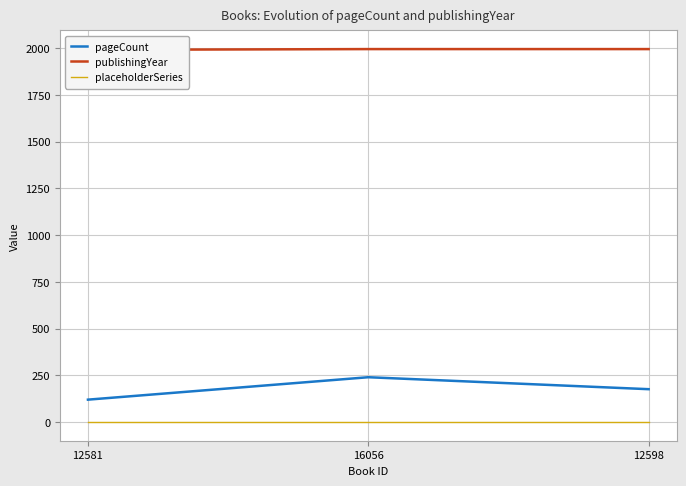

At which label is publishingYear closest to 1994?

12581